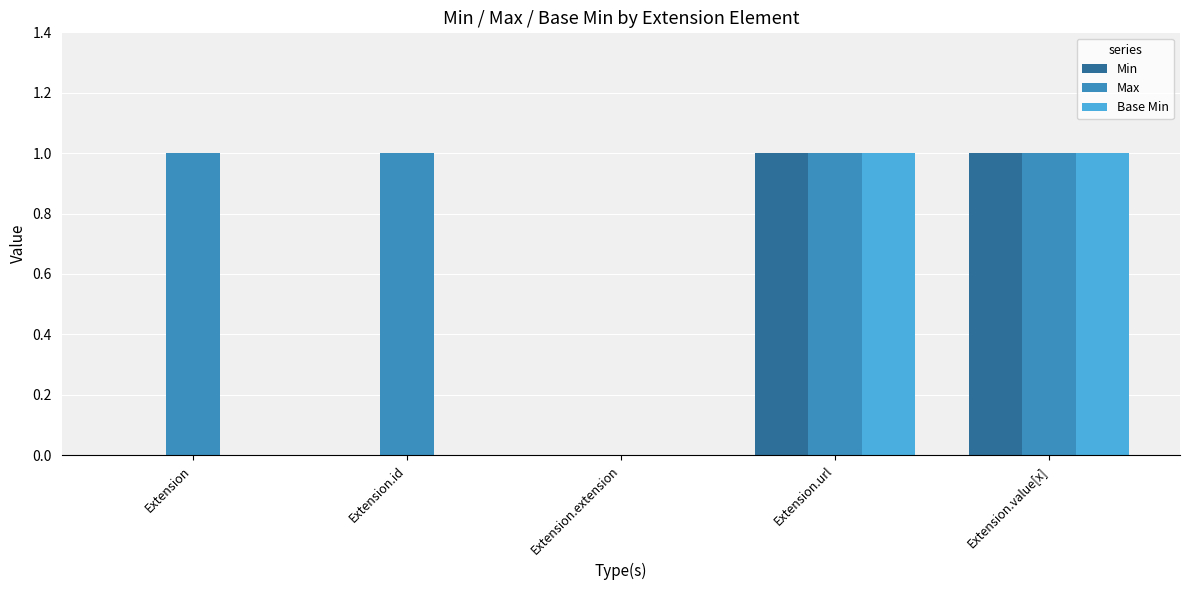

Count the Base Min values in the range 0 to 1.

5